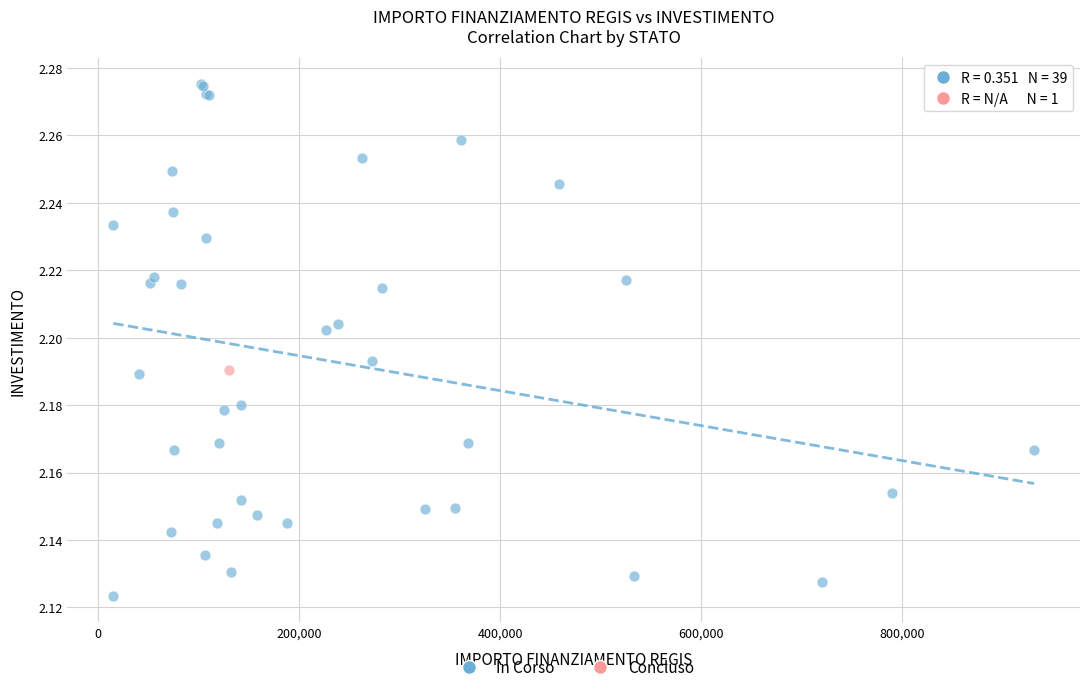

What are all the series names shown in the legend?

In Corso, Concluso